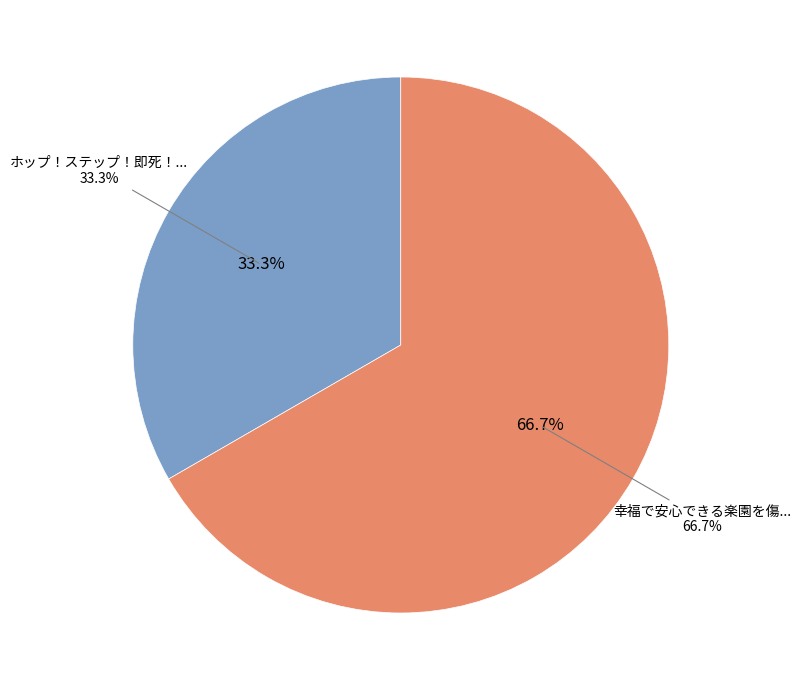

What is the change in value from ホップ！ステップ！即死！シアワセダンスデストラップ to 幸福で安心できる楽園を傷つける不幸の種?

+1